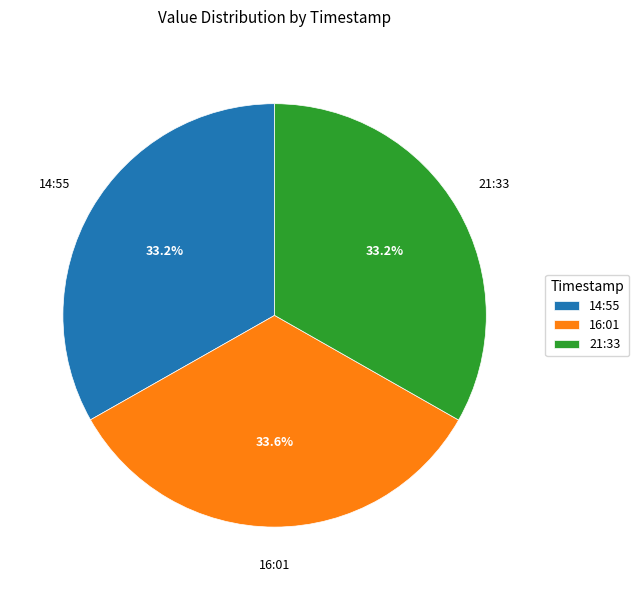

Is the sum of 14:55 and 21:33 greater than half?

Yes